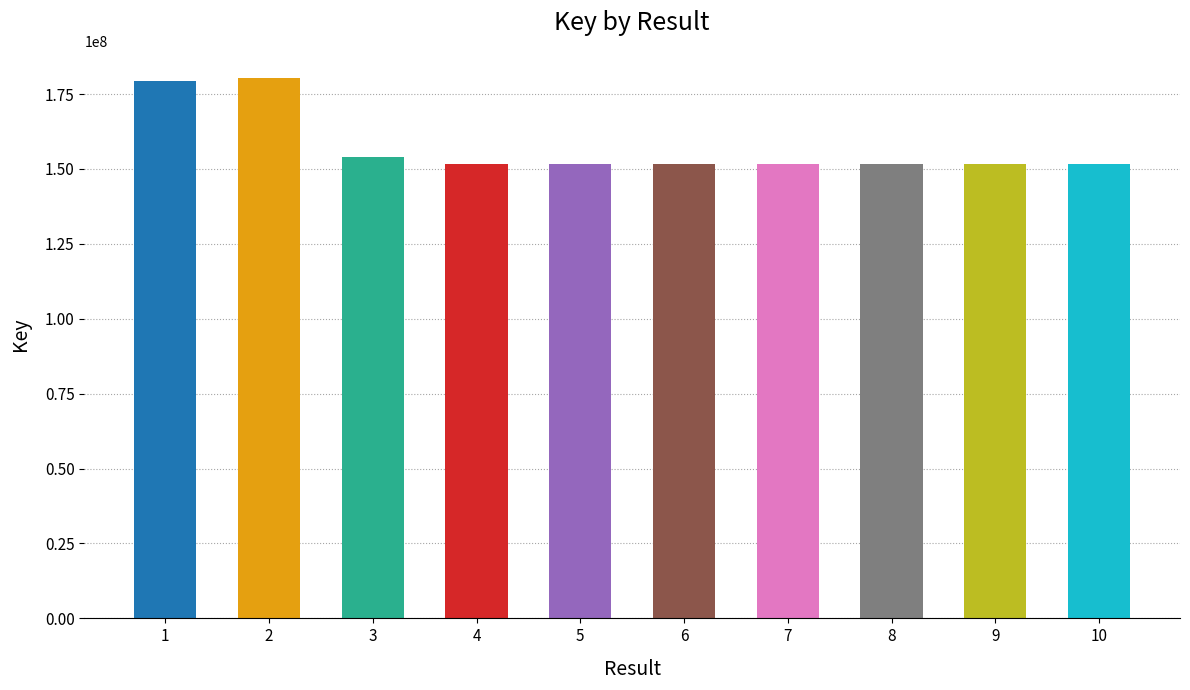

What is the sum of all values?

1575766403